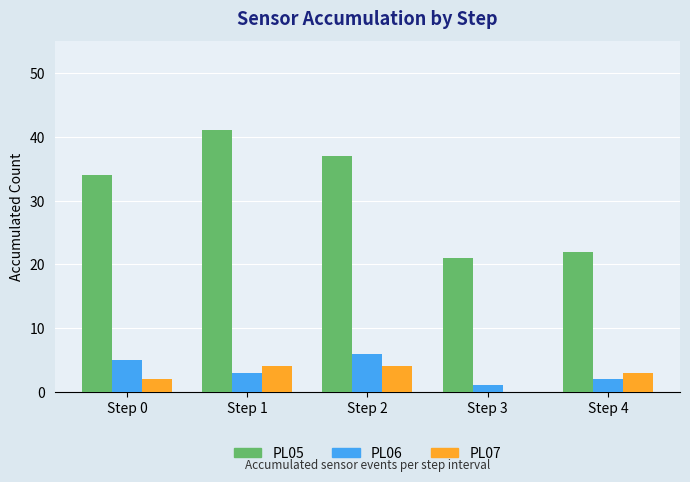

Which series has the largest total across all categories?

PL05